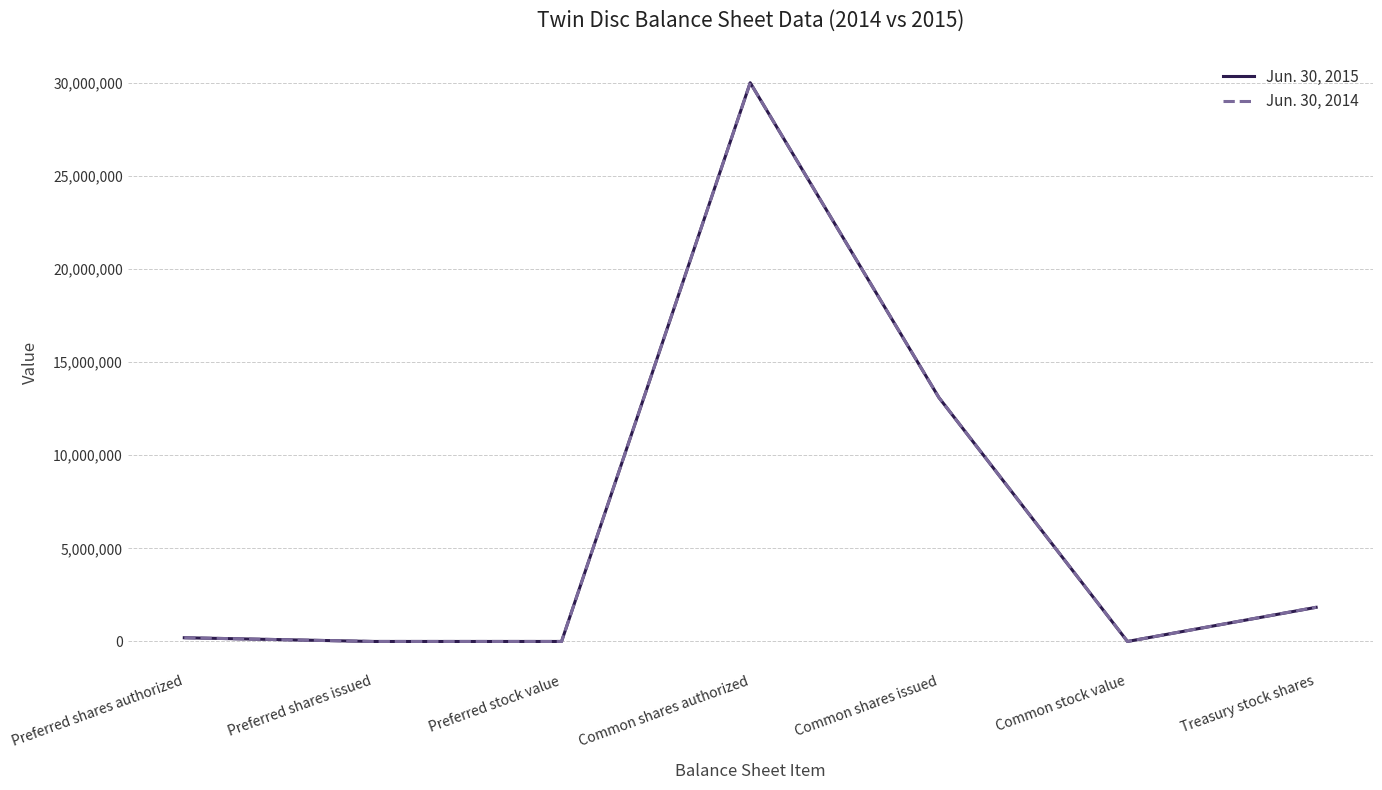

What are all the series names shown in the legend?

Jun. 30, 2015, Jun. 30, 2014